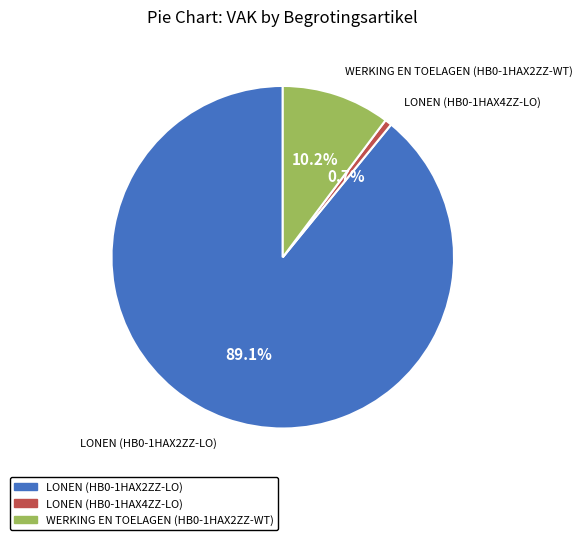

How many slices are in this pie chart?

3